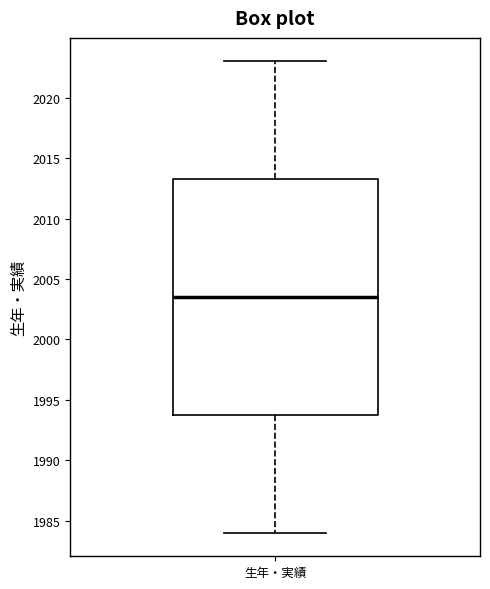

Read this box plot against the y-axis: the position of the median line, the range covered by the box, and the ends of both whiskers. The values are not printed on the chart, so give them approximately, as read against the axis.

median 2003.5, box 1994.0 to 2013.5, whiskers 1984.0 to 2023.0